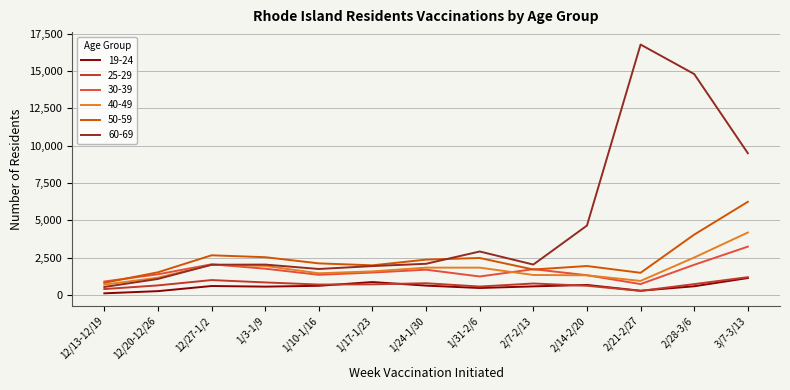

The value of 19-24 at 2/14-2/20 is 684. True or false?

True